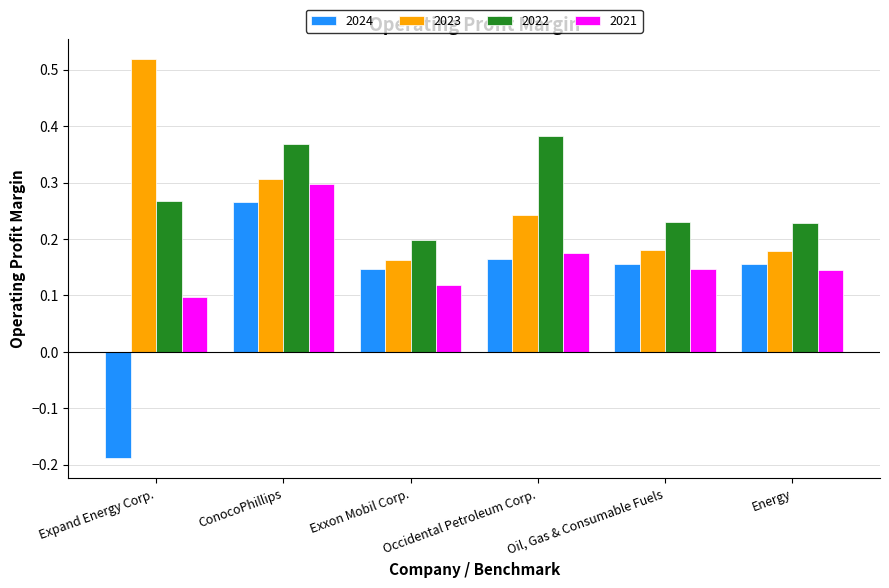

What is the total value across all series at ConocoPhillips?

1.2